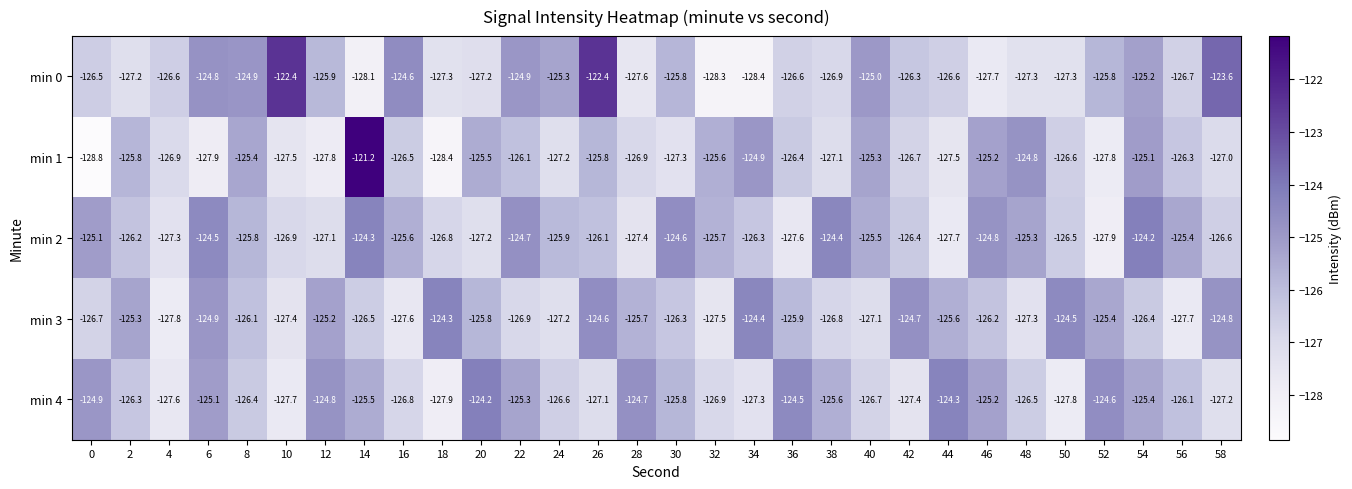

At which category is the sum across all series the highest?

14